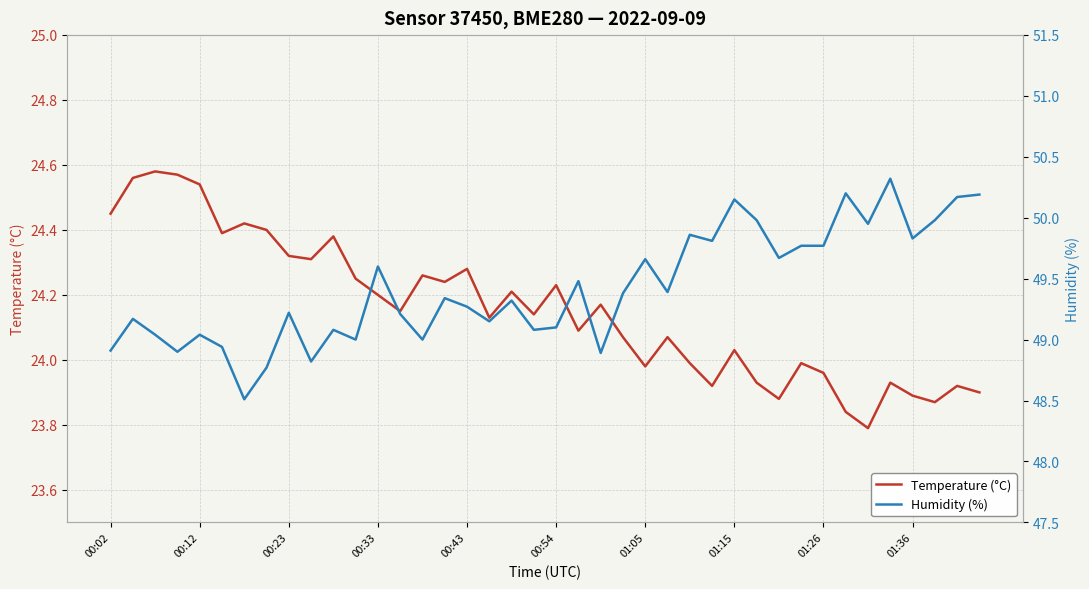

Which series has the largest total across all categories?

Humidity (%)